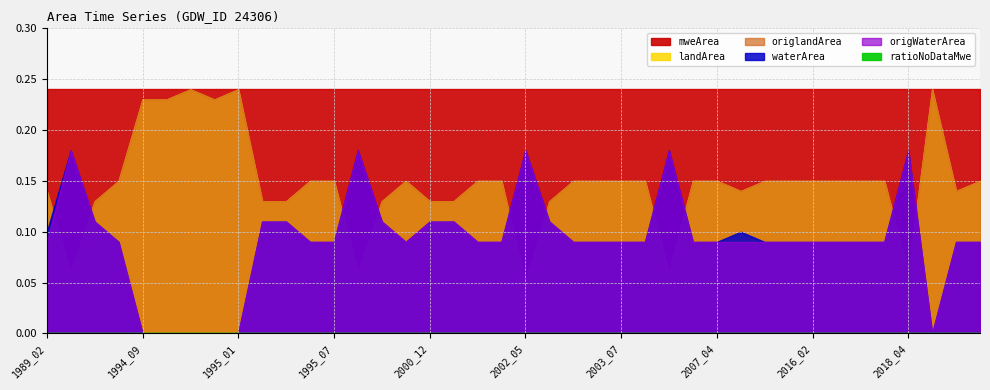

What is the difference between the highest and lowest values at 1996_11?

0.2